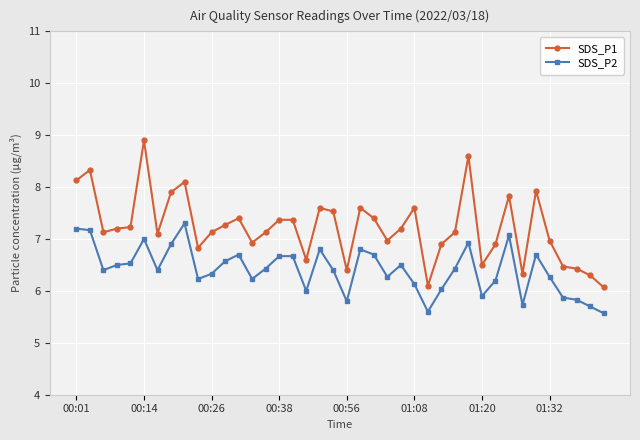

What is the maximum value for SDS_P2?

7.3